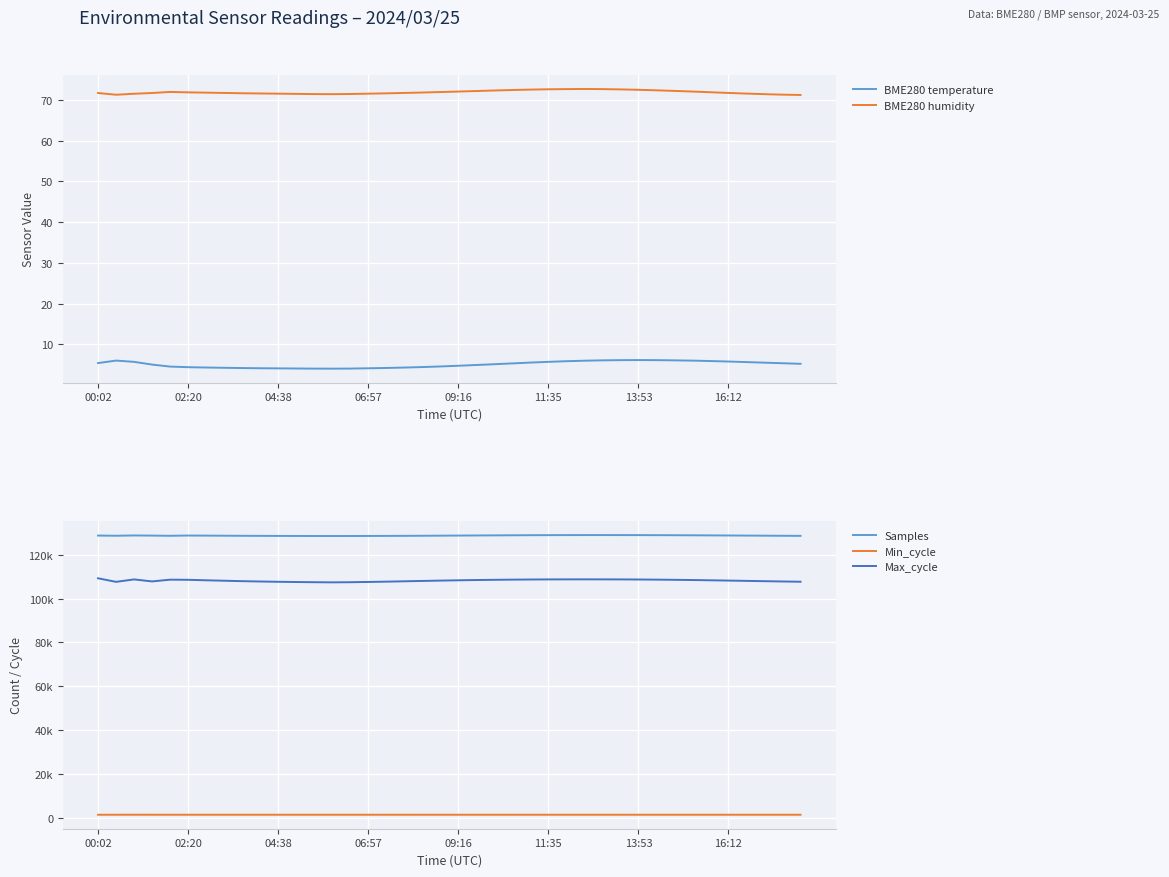

True or false: Min_cycle and Max_cycle intersect in this chart.

False